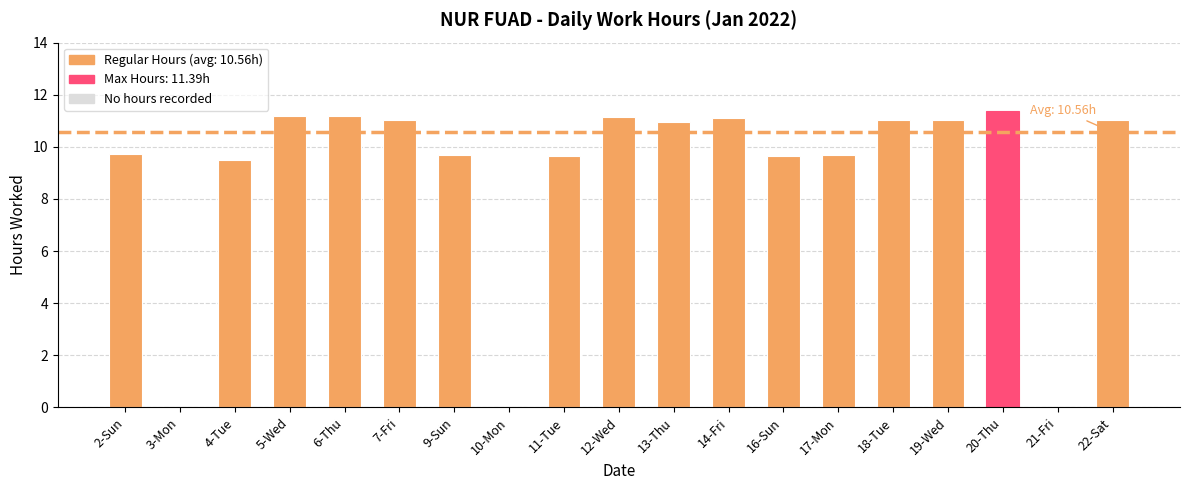

What is the change in value from 4-Tue to 10-Mon?

-9.5